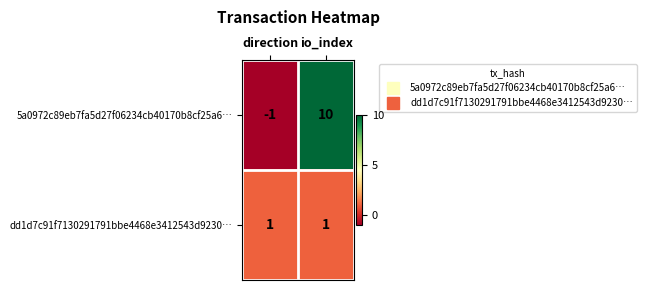

Which category has the highest value across all series?

io_index